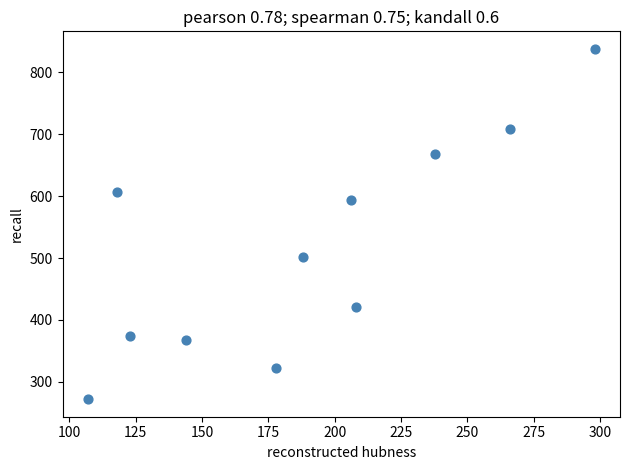

What Y value in the scatter plot is closest to 555?

594